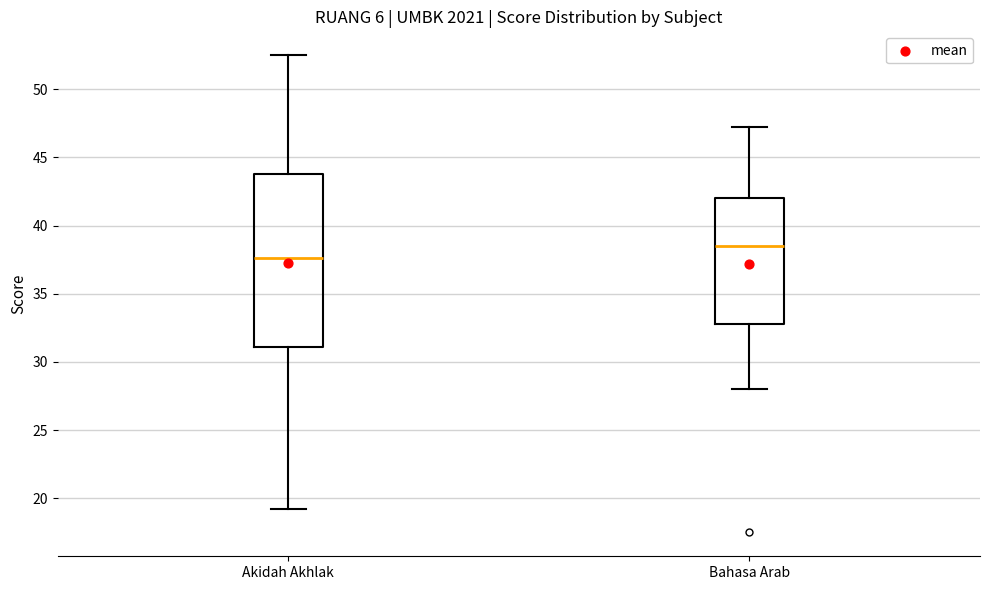

Which box is the tallest, from its lower edge to its upper edge?

Akidah Akhlak